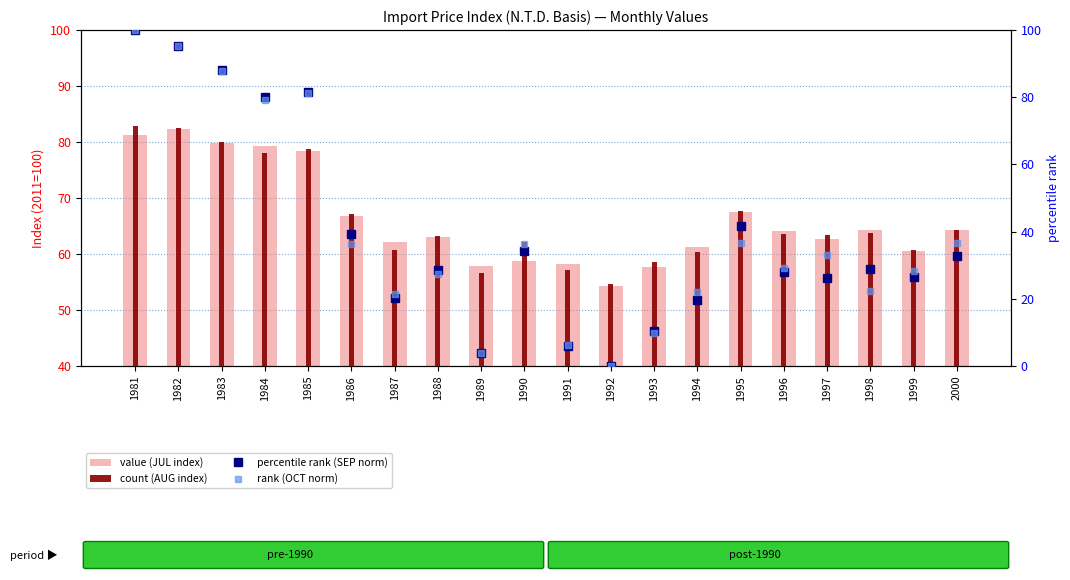

What is the average value of the value (JUL index) series?

66.2